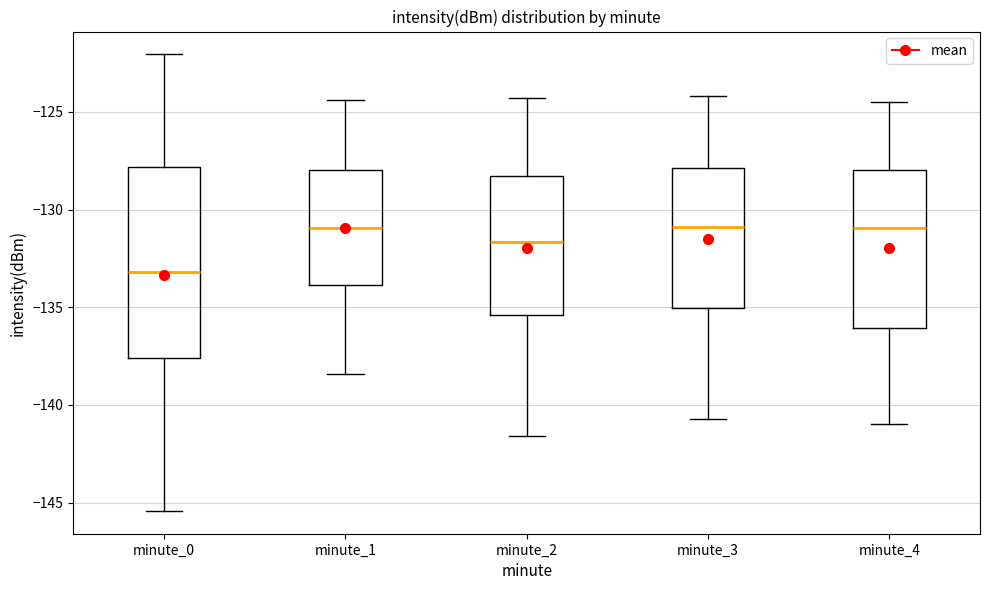

Reading left to right, read every box against the y-axis: the position of its median line, the range the box covers, and the ends of its whiskers. The values are not printed on the chart, so give them approximately, as read against the axis.

minute_0: median -133.0, box -137.5 to -128.0, whiskers -145.5 to -122.0
minute_1: median -131.0, box -134.0 to -128.0, whiskers -138.5 to -124.5
minute_2: median -131.5, box -135.5 to -128.5, whiskers -141.5 to -124.5
minute_3: median -131.0, box -135.0 to -128.0, whiskers -140.5 to -124.0
minute_4: median -131.0, box -136.0 to -128.0, whiskers -141.0 to -124.5